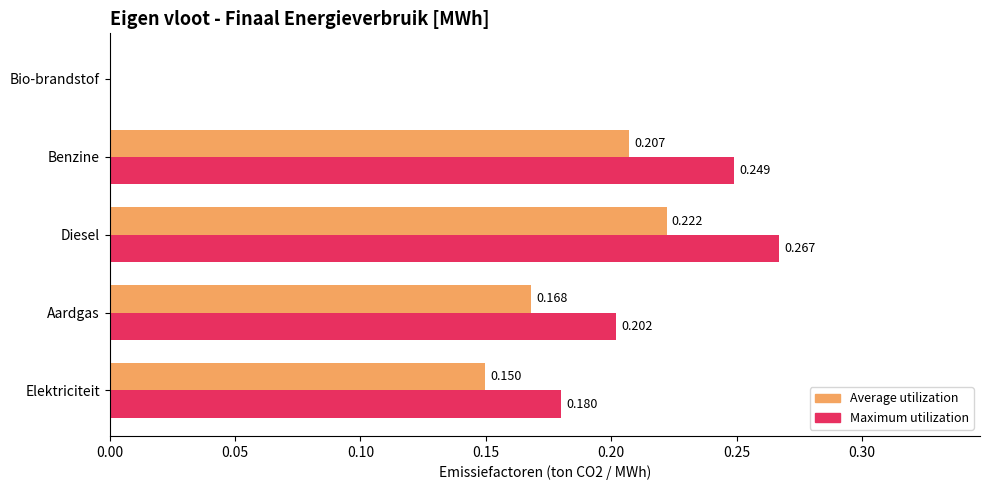

Between Elektriciteit and Benzine, which series saw the biggest shift?

Maximum utilization